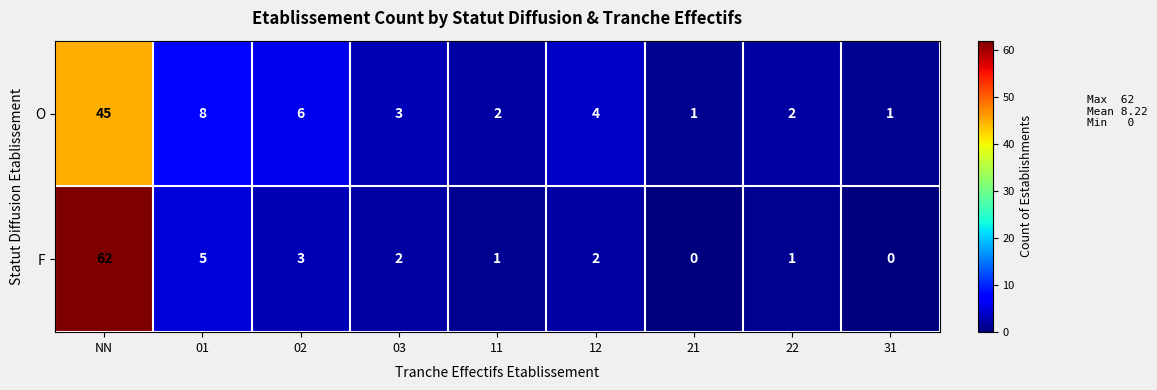

Which series has the widest spread of values?

F